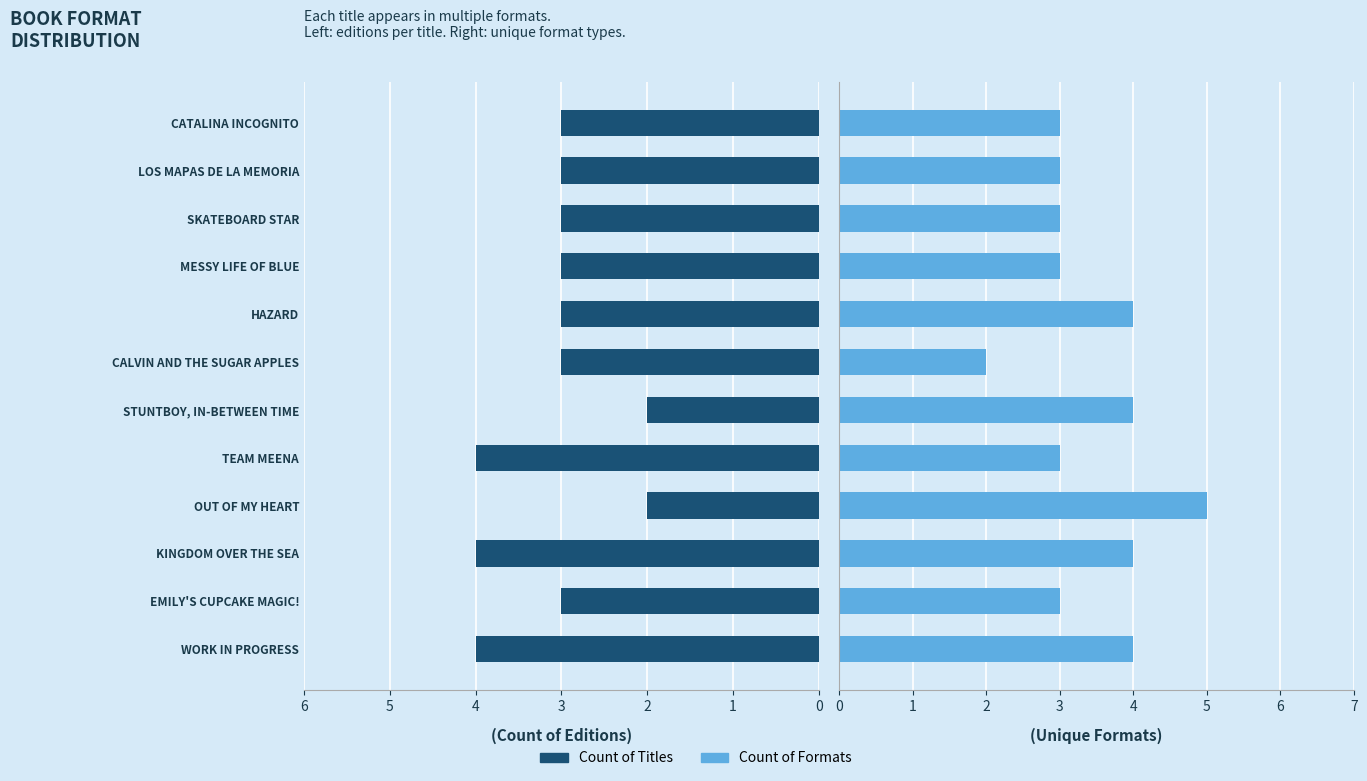

How many data points in Count of Titles are less than 3?

2